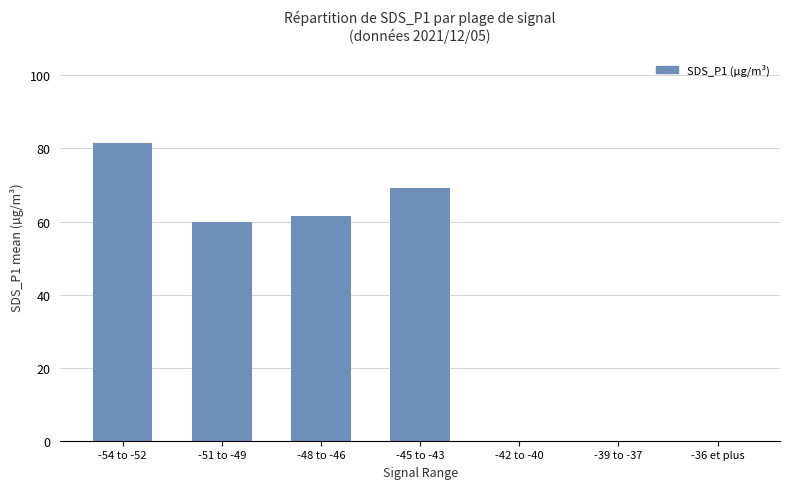

Approximately how many times larger is the value at -48 to -46 compared to -54 to -52?

0.8